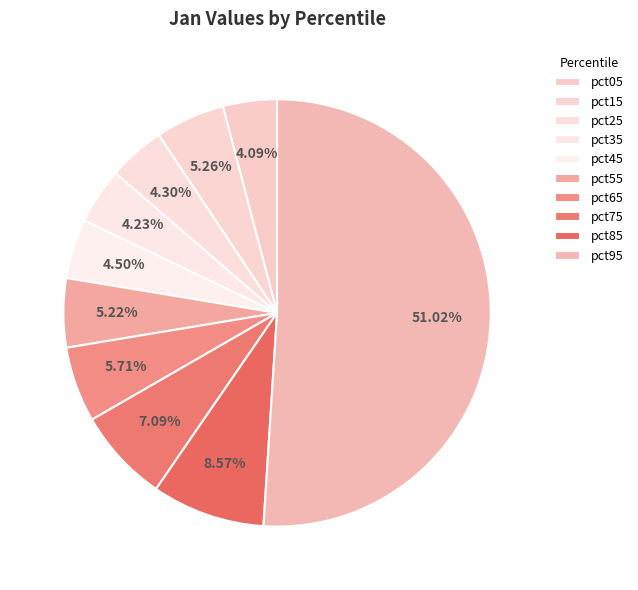

What is the smallest slice in the pie chart?

pct05